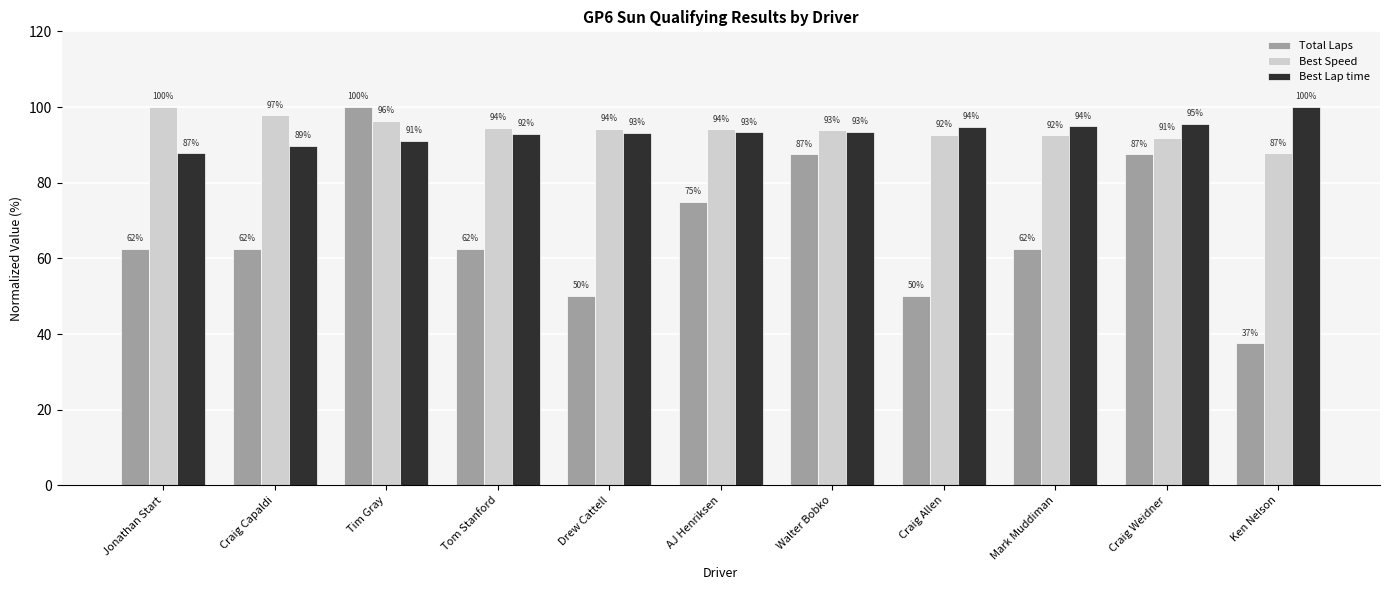

What is the sum of the Total Laps values at Craig Weidner and Ken Nelson?

125.0